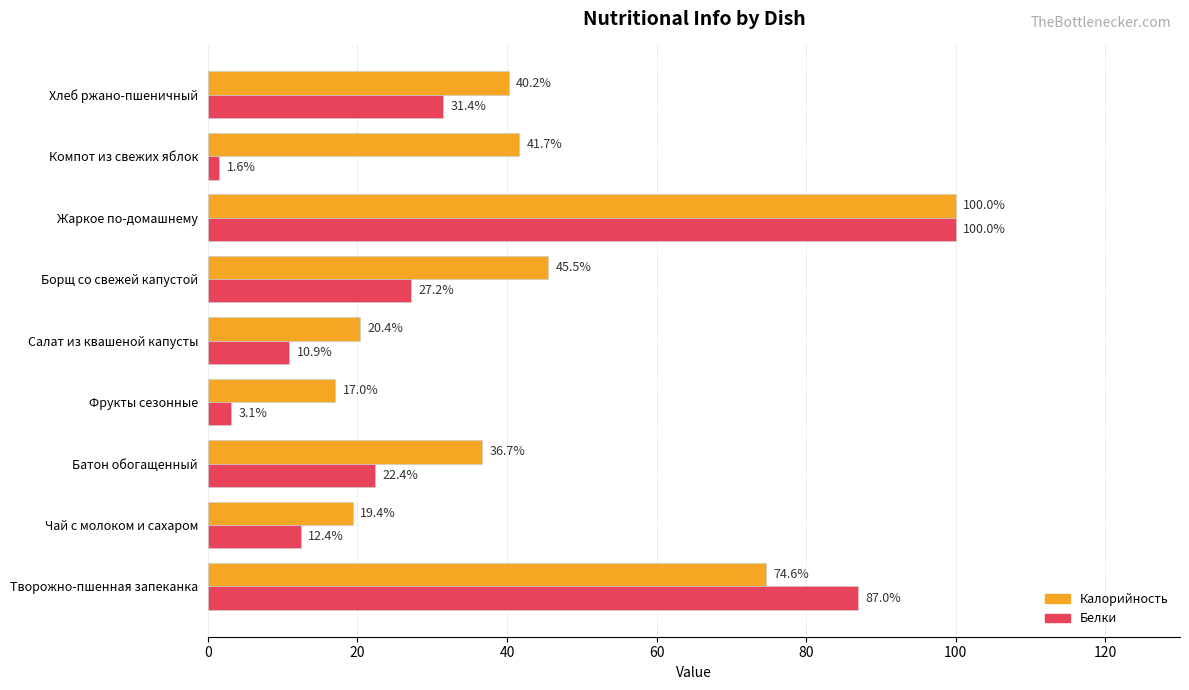

Rank the categories by Белки value from lowest to highest.

Компот из свежих яблок, Фрукты сезонные, Салат из квашеной капусты, Чай с молоком и сахаром, Батон обогащенный, Борщ со свежей капустой, Хлеб ржано-пшеничный, Творожно-пшенная запеканка, Жаркое по-домашнему